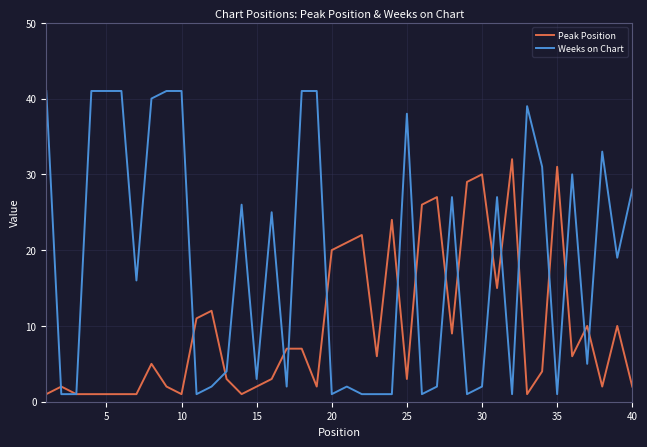

Which series has the widest spread of values?

Weeks on Chart